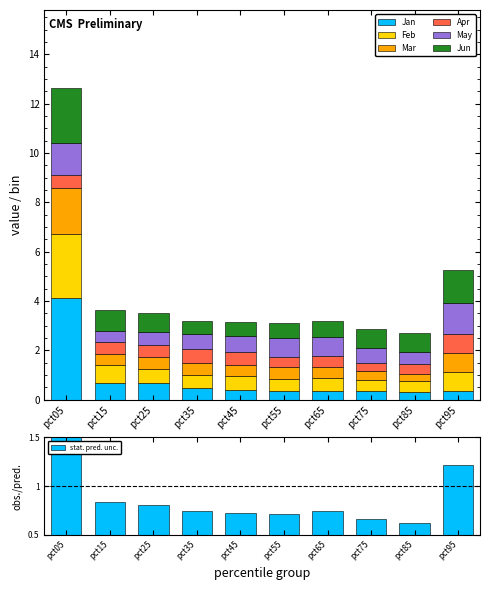

Which series has the largest range (max minus min)?

Jan